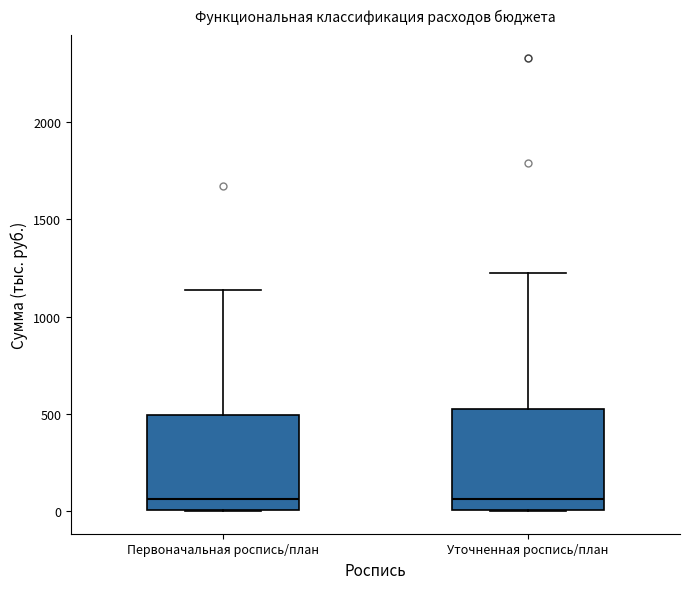

Where is the lower edge of the box for Первоначальная роспись/план on the y-axis? The values are not printed on the chart, so give them approximately, as read against the axis.

0